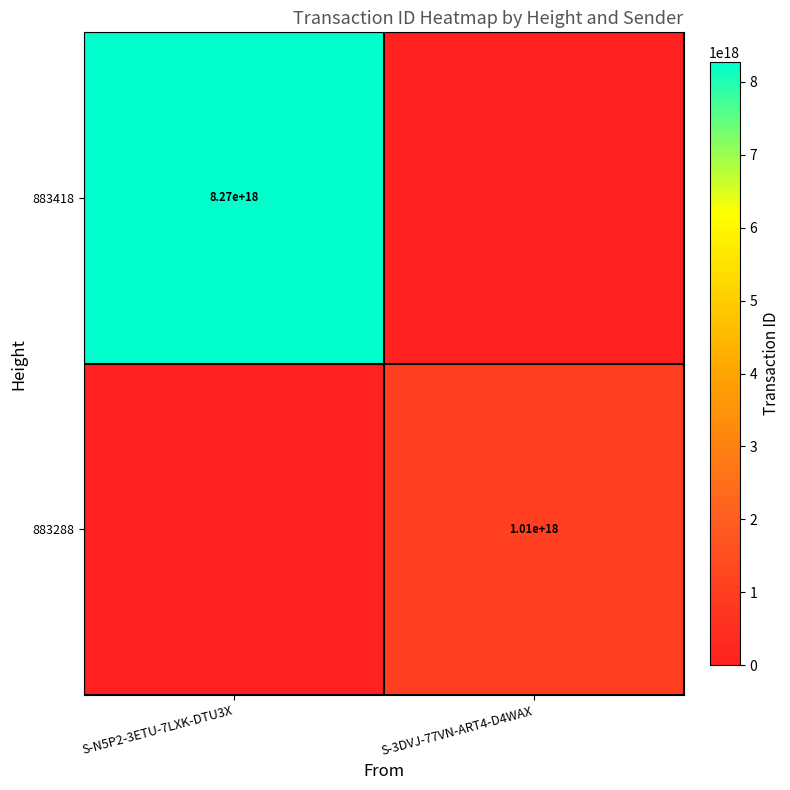

The 883418 series shows 4488756806047891968 at S-N5P2-3ETU-7LXK-DTU3X. True or false?

False